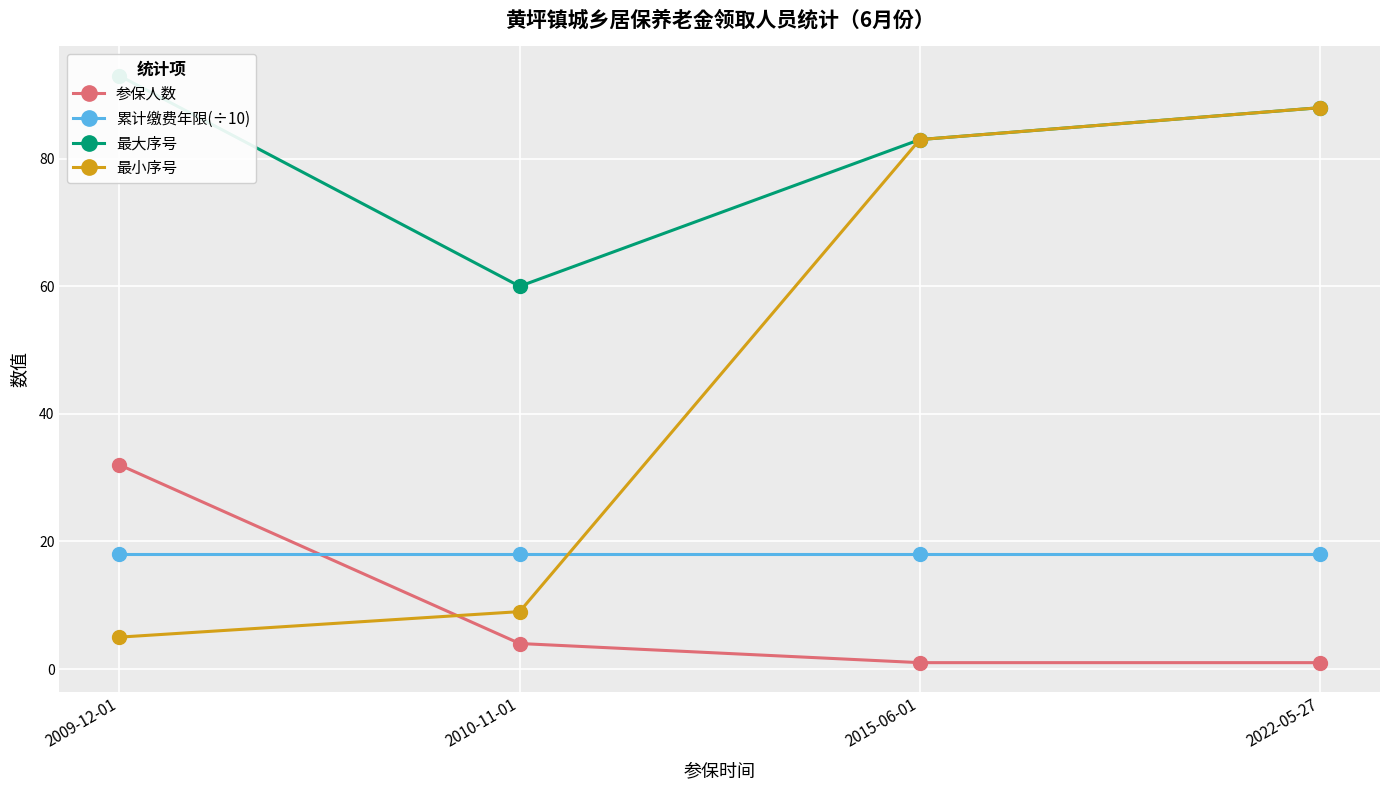

Which label corresponds to the smallest value in the chart?

2015-06-01